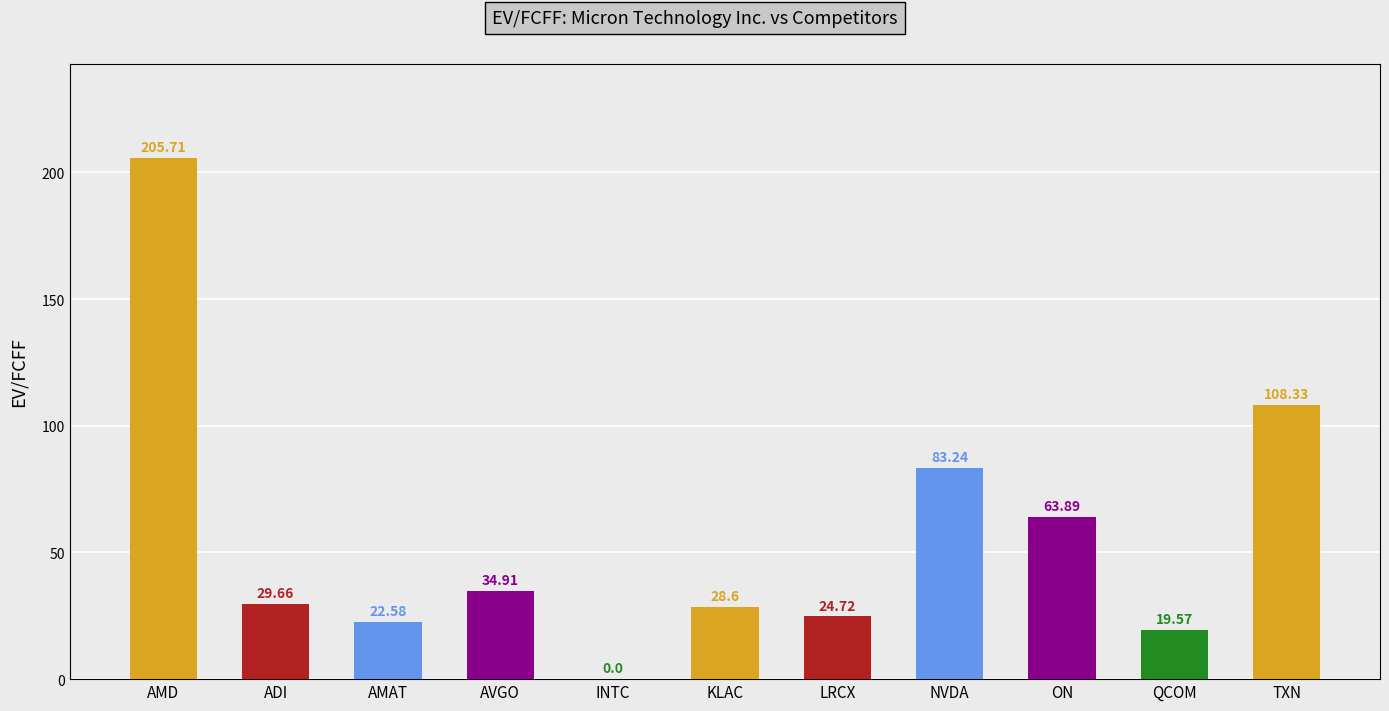

Are the bars horizontal?

No